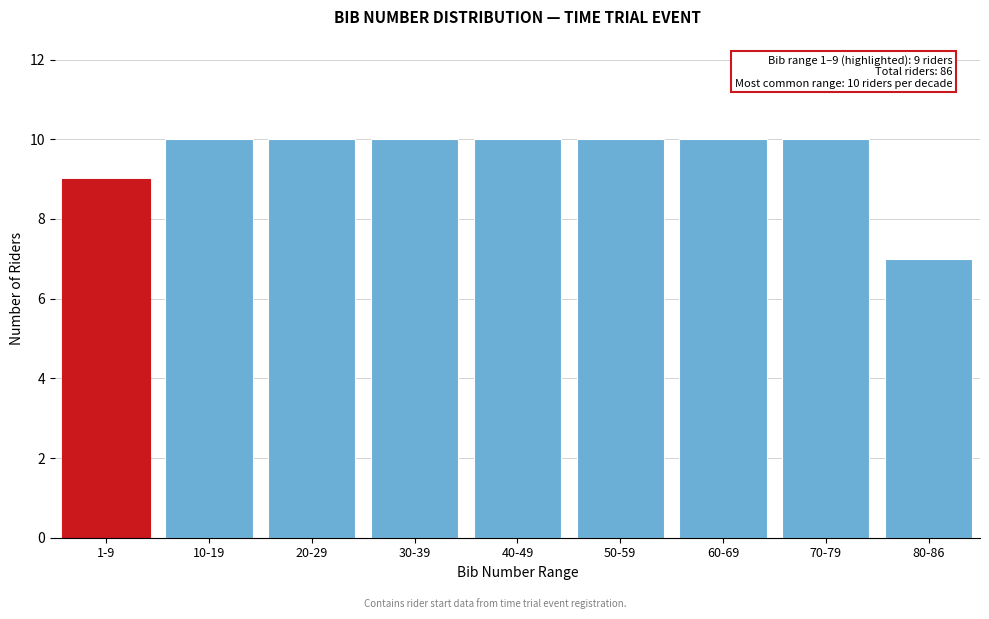

Reading left to right, what are all the values shown in this chart?

9	10	10	10	10	10	10	10	7